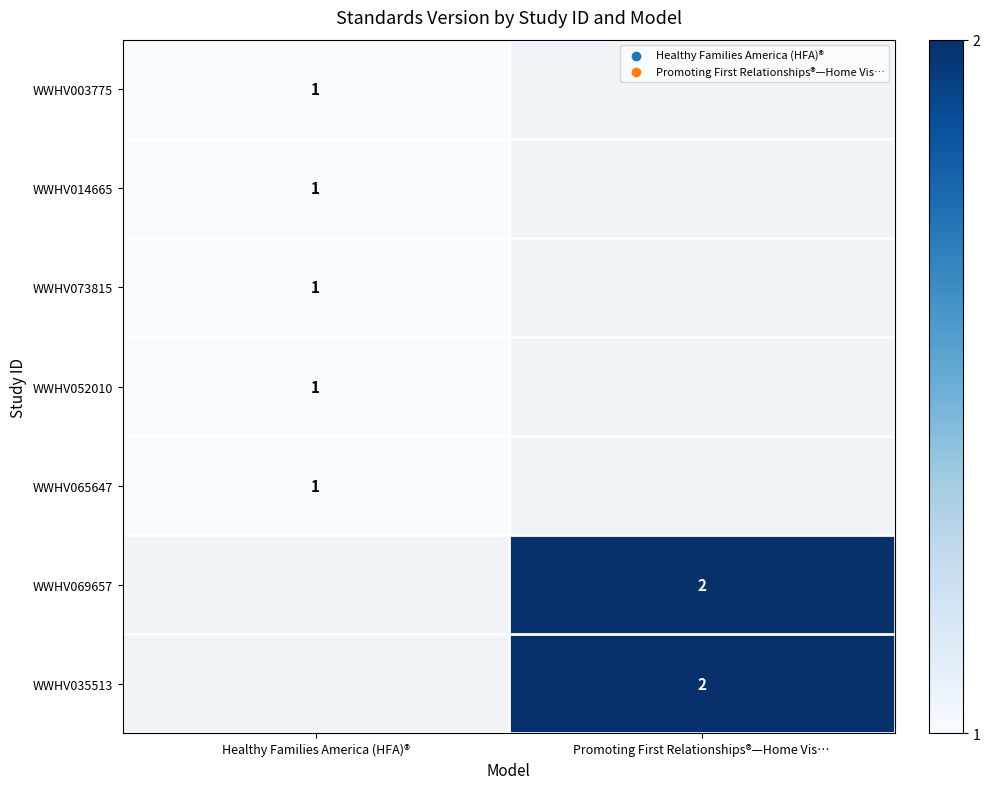

Is it true that WWHV003775 equals 1 at Healthy Families America (HFA)®?

True